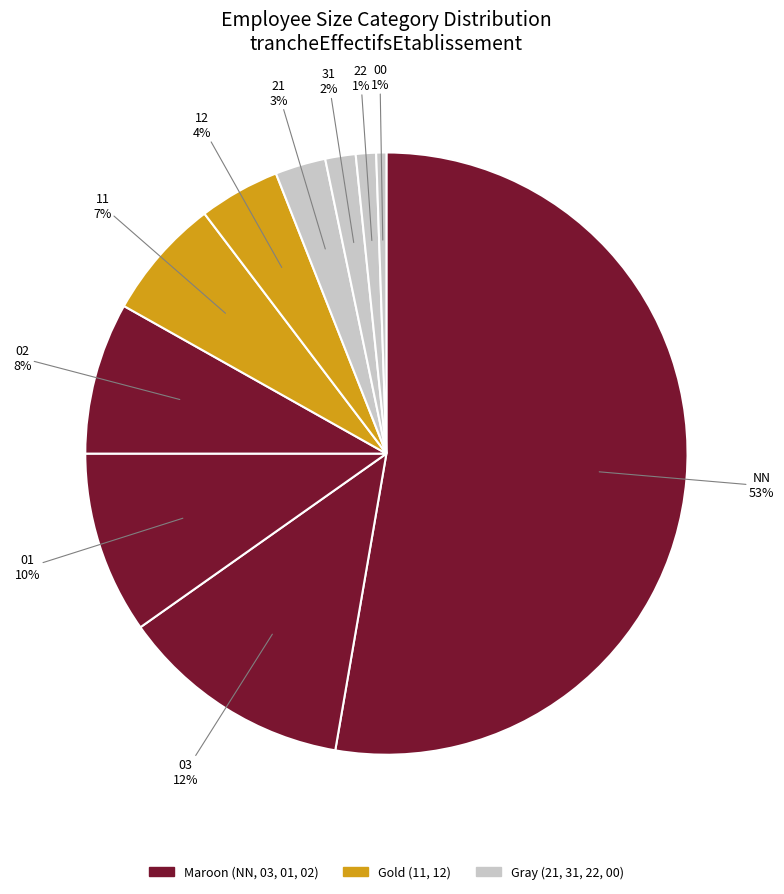

Count the number of slices in the pie.

10